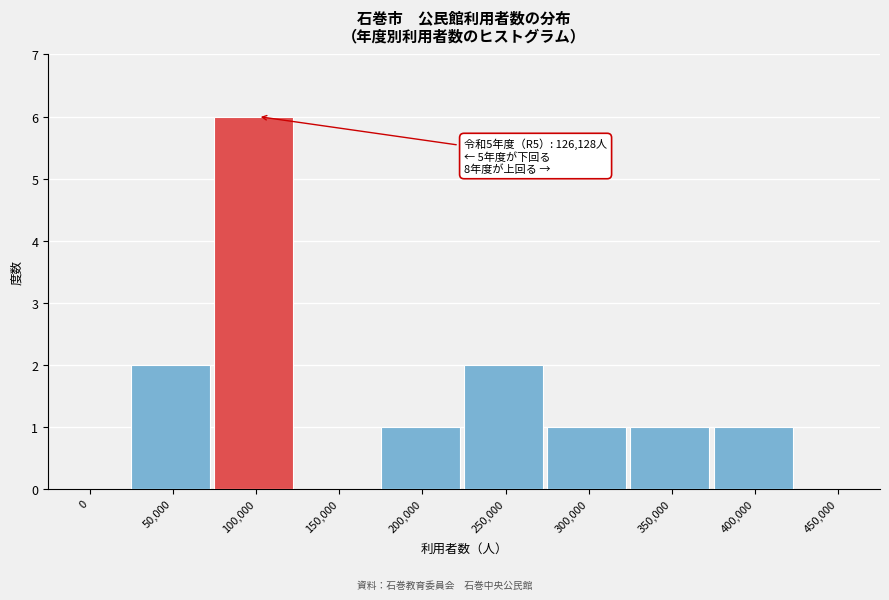

Reading right to left, list all the values displayed in this chart.

450,000=0	400,000=1	350,000=1	300,000=1	250,000=2	200,000=1	150,000=0	100,000=6	50,000=2	0=0